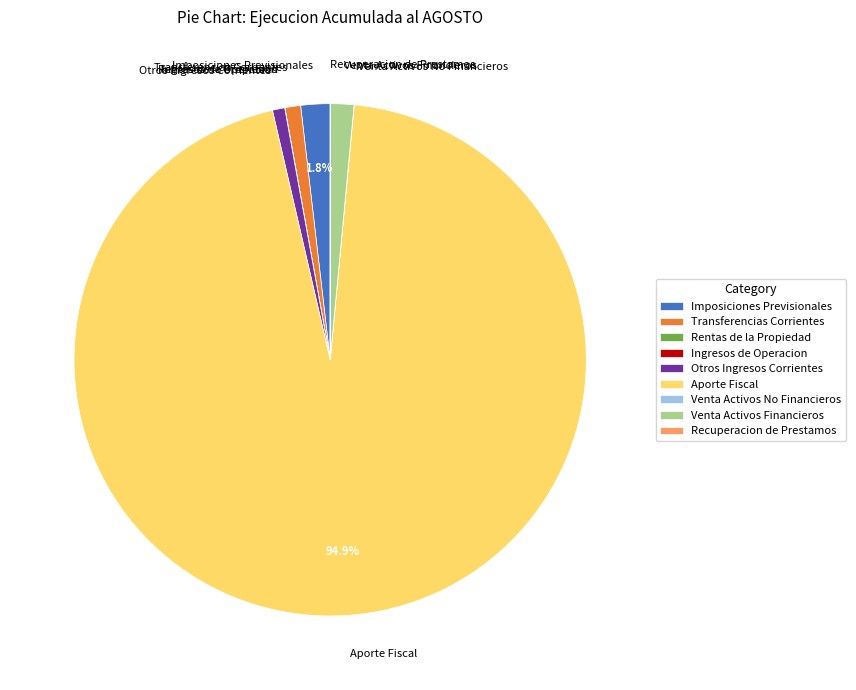

Does Aporte Fiscal represent more than half of the total?

Yes